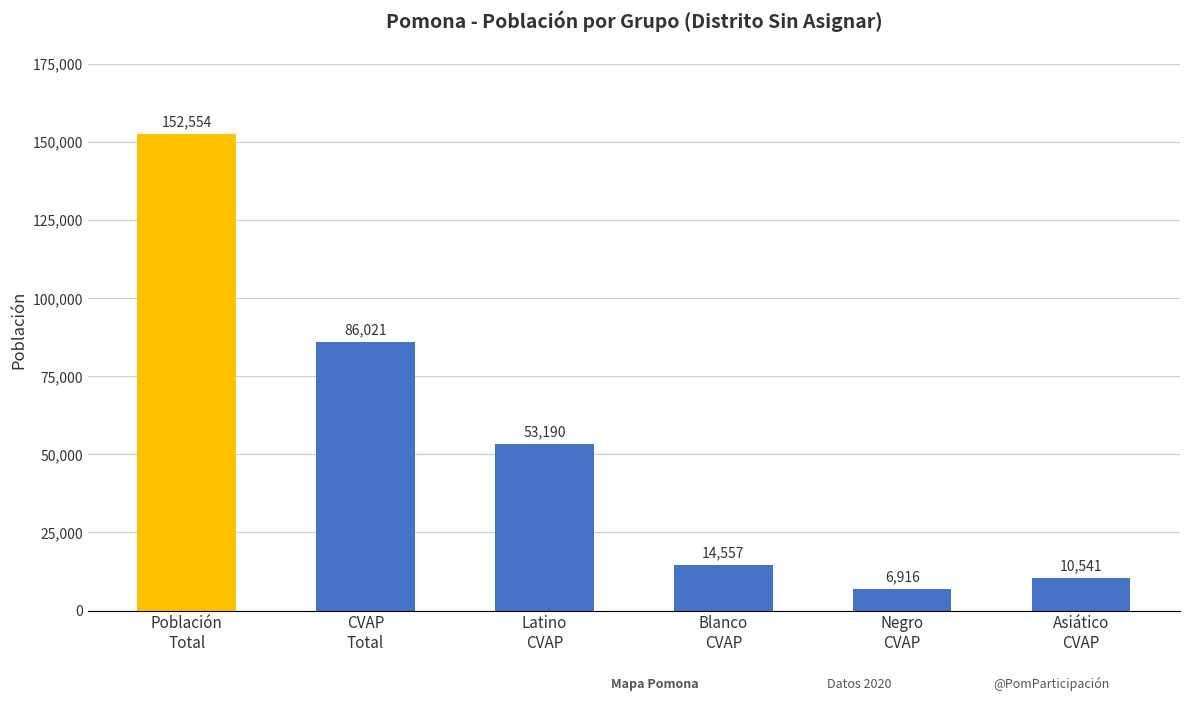

Rank the categories by value from highest to lowest.

Población
Total, CVAP
Total, Latino
CVAP, Blanco
CVAP, Asiático
CVAP, Negro
CVAP